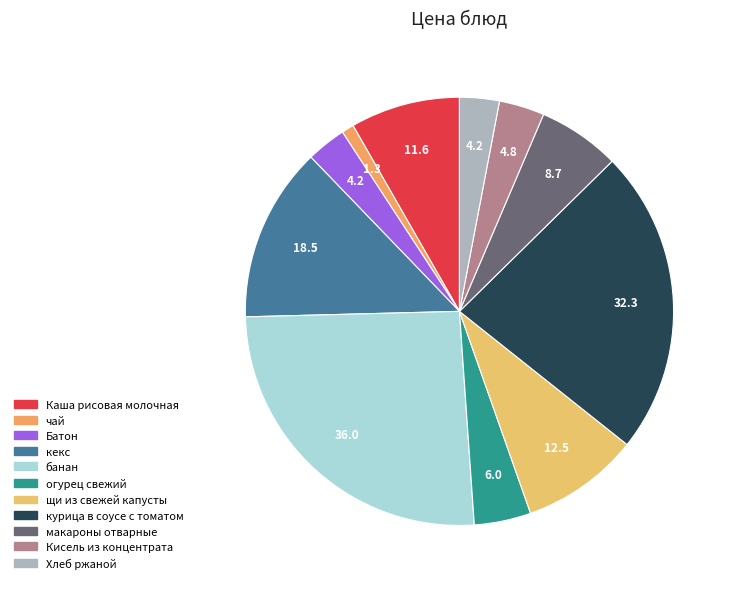

Count the number of slices in the pie.

11